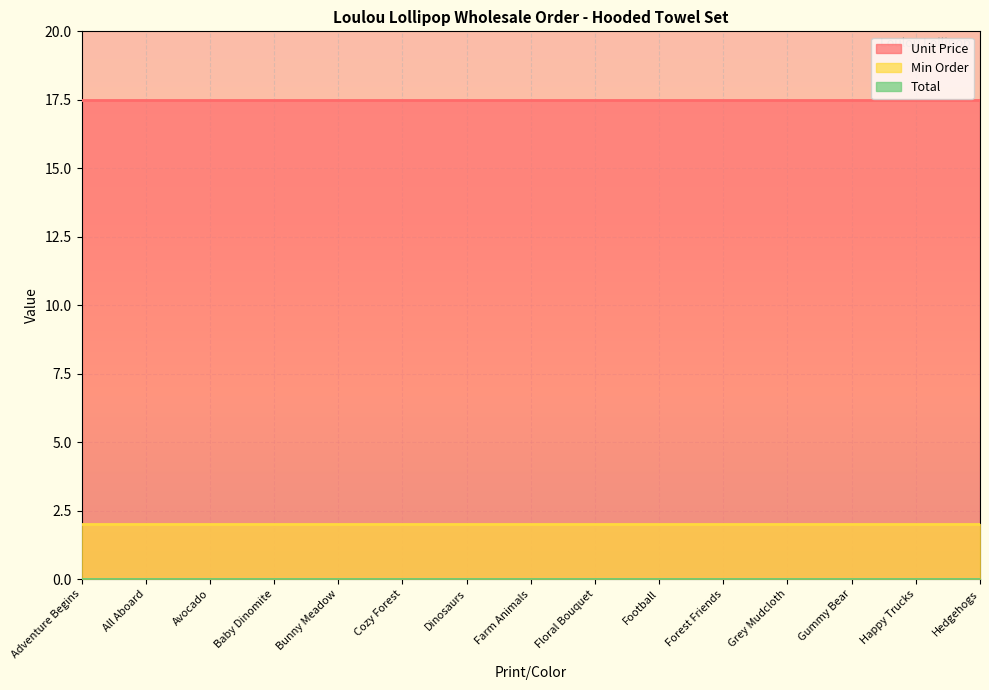

True or false: Min Order and Total cross at least once.

False